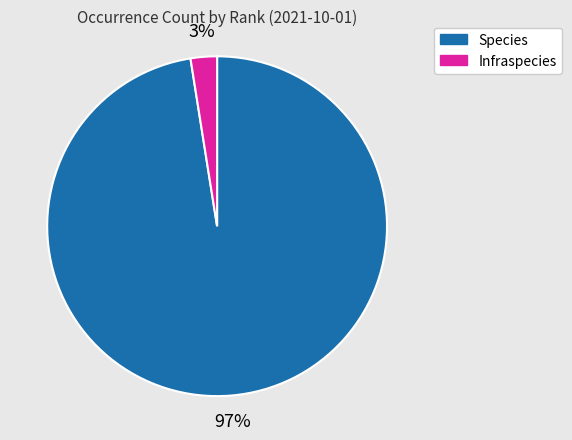

To the nearest percent, what is the combined percentage of Species and Infraspecies?

100%